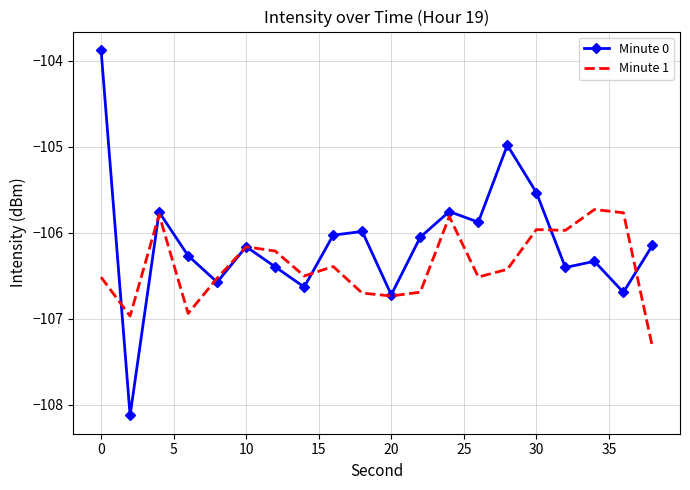

What is the highest value of the Minute 0 series?

-103.9